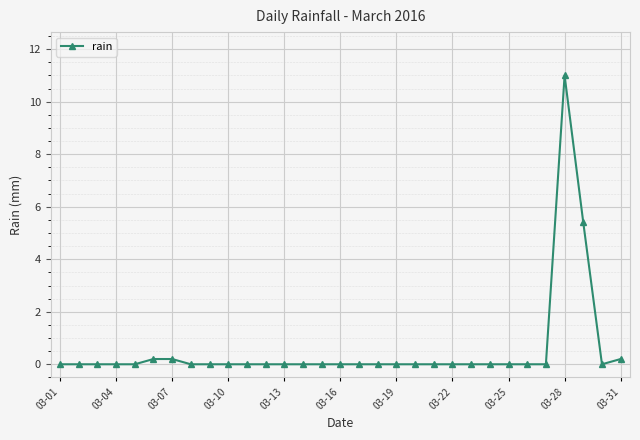

What is the difference between the second highest and minimum values?

5.4